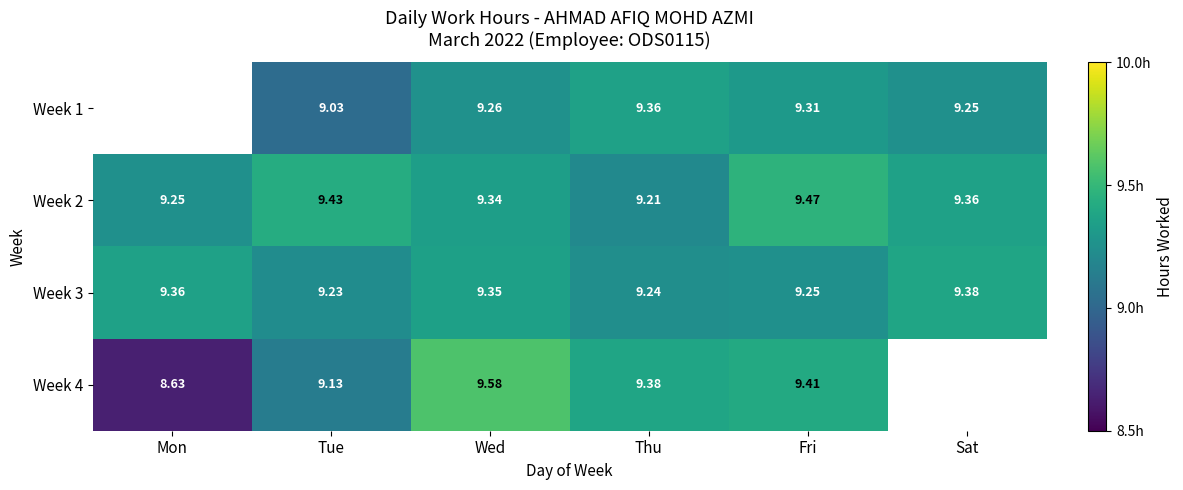

How many categories are shown in the chart?

6